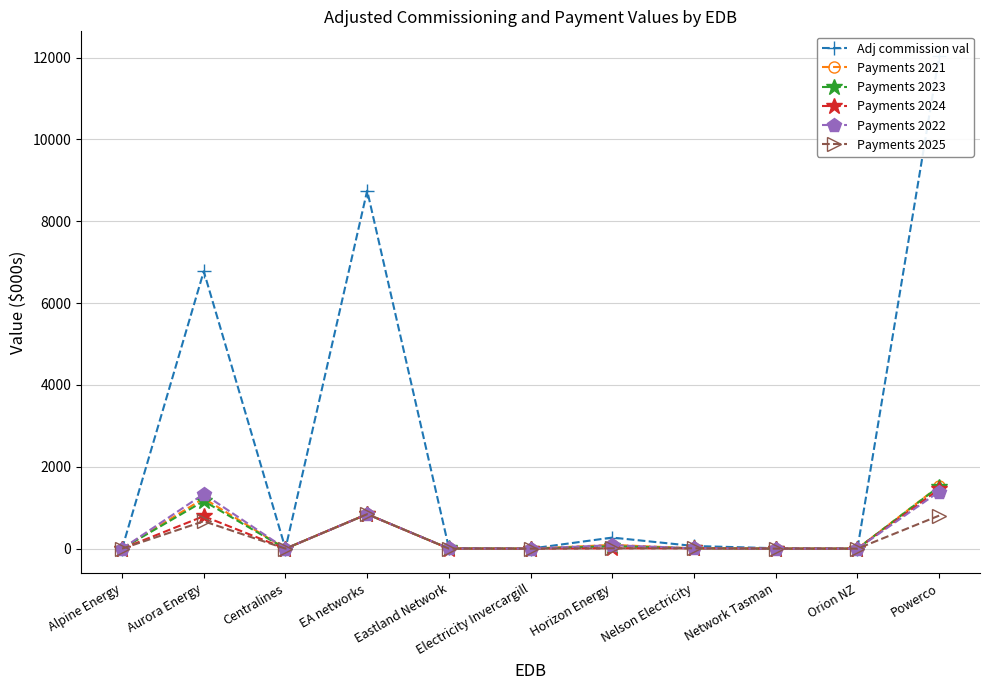

What is the difference between the Payments 2023 values at EA networks and Powerco?

675.5